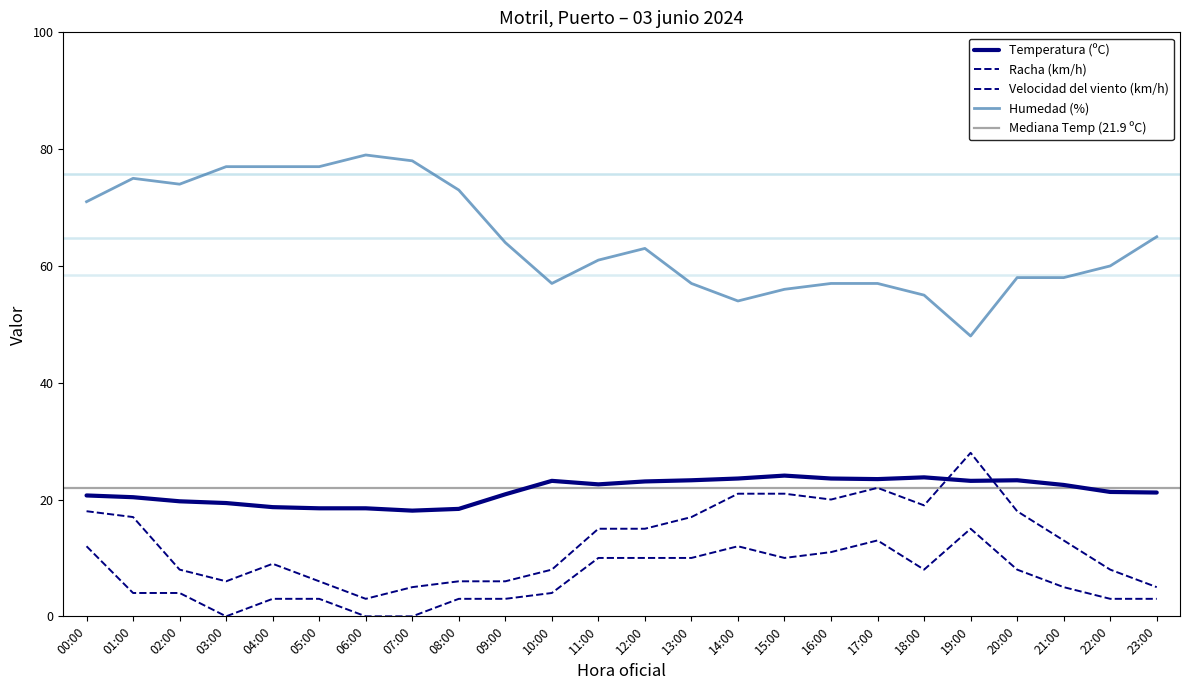

What is the label of the 24th point from the right?

00:00